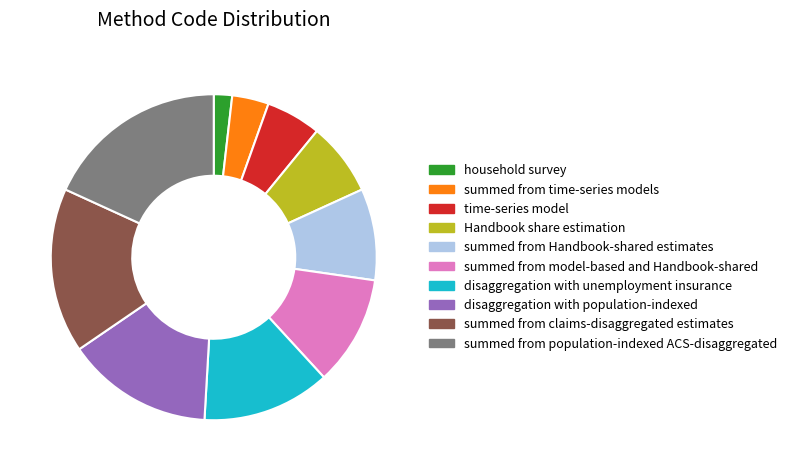

The summed from claims-disaggregated estimates slice represents 16% of the pie. True or false?

True